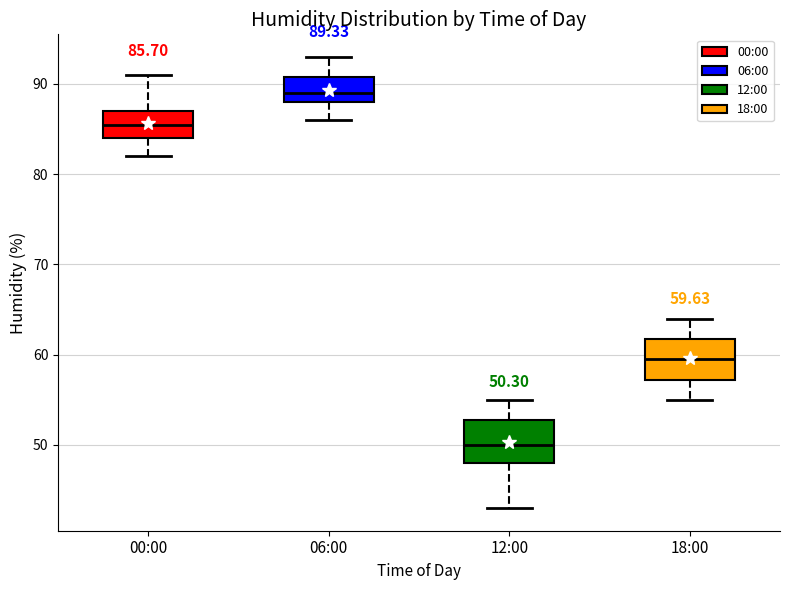

Which box's median line is the lowest?

12:00